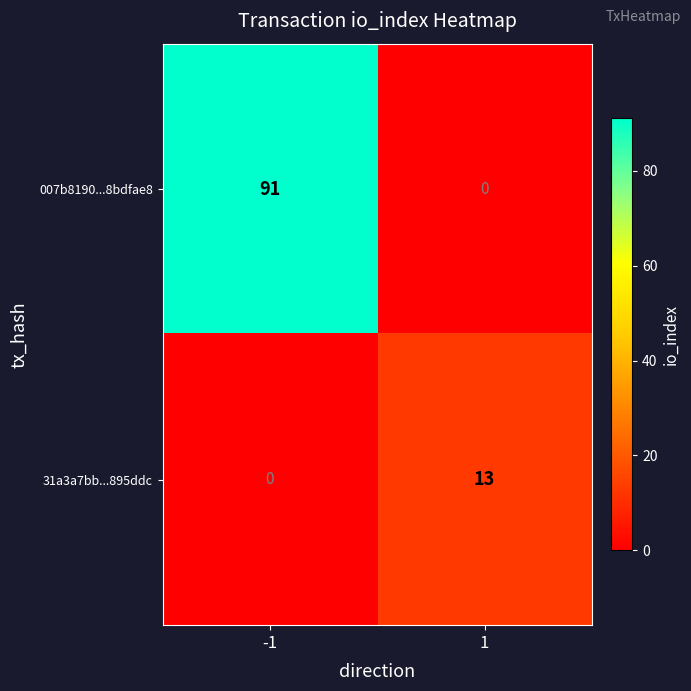

What is the total value across all series at -1?

91